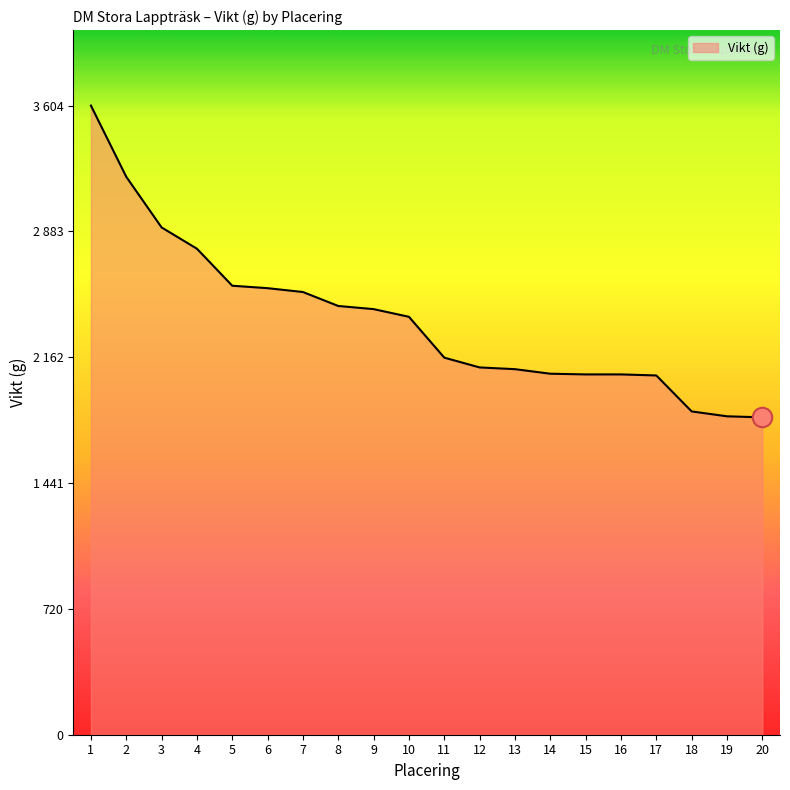

True or false: there are more than 1 points higher than both neighbors.

False